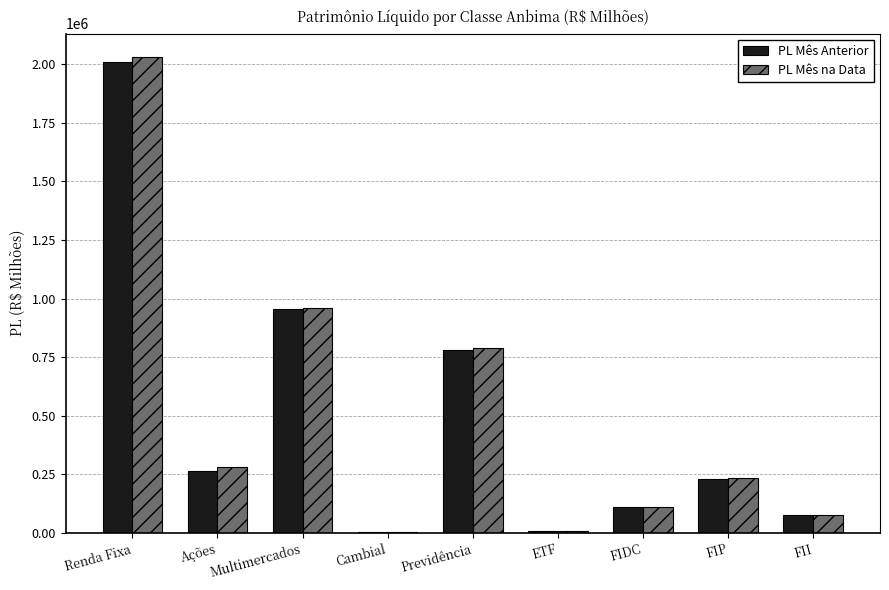

What are all the series names shown in the legend?

PL Mês Anterior, PL Mês na Data